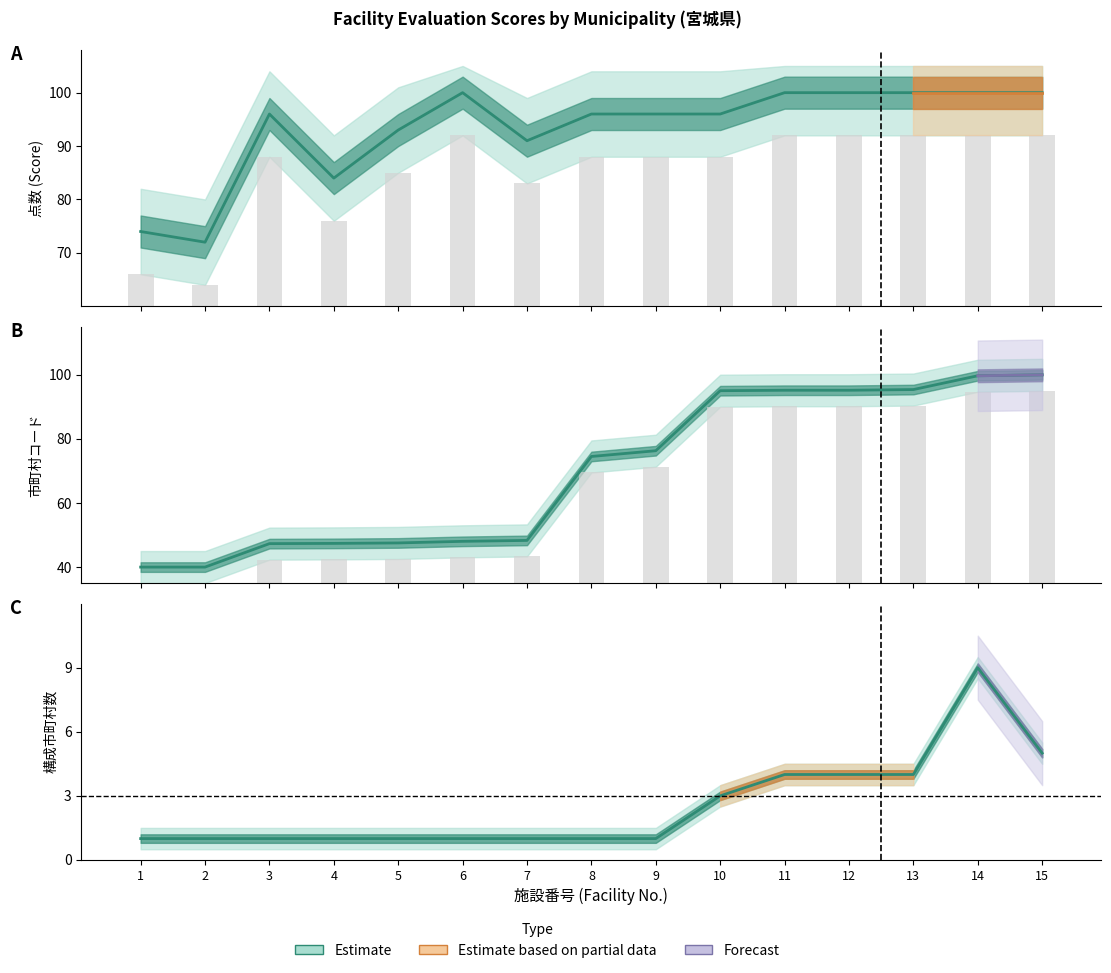

What is the difference between the second highest and second lowest values in the 点数 (Score) series?

26.0